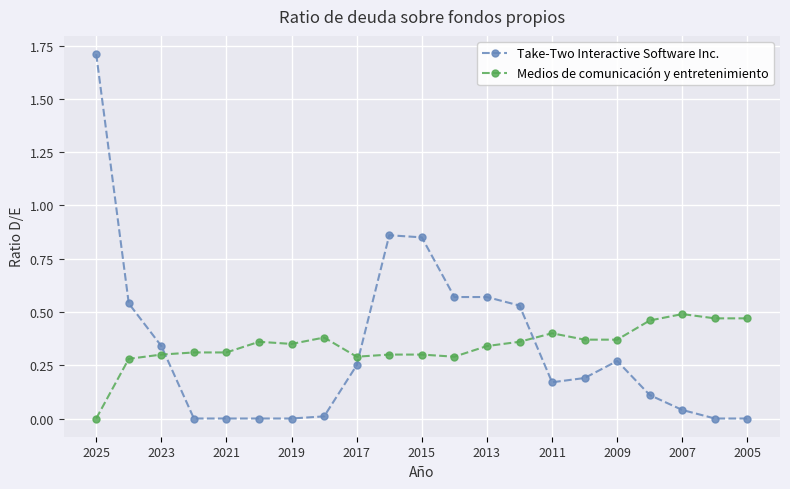

True or false: Medios de comunicación y entretenimiento has more than 2 interior local peaks.

True